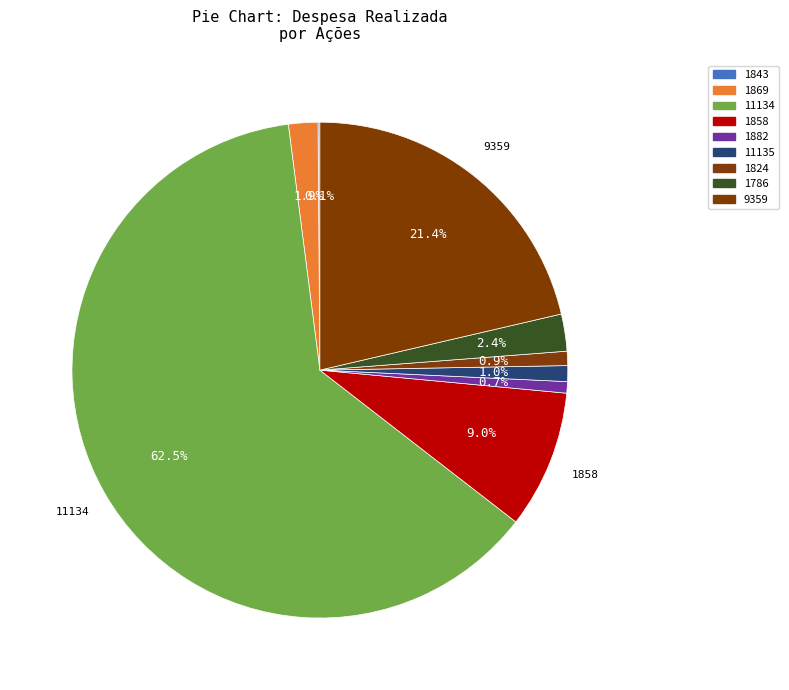

To the nearest percent, what is the difference between the largest and smallest slice percentages?

62%